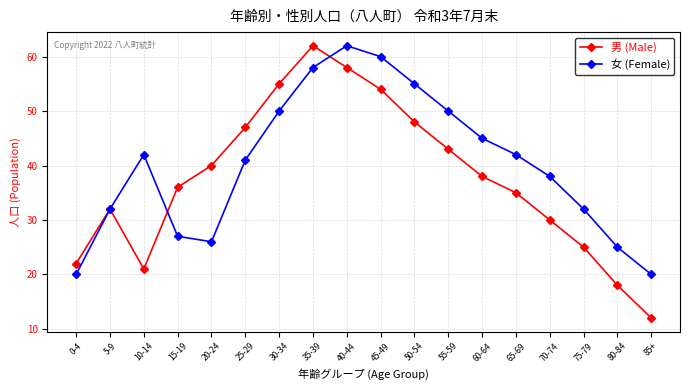

At which label does 男 (Male) first exceed 38?

20-24